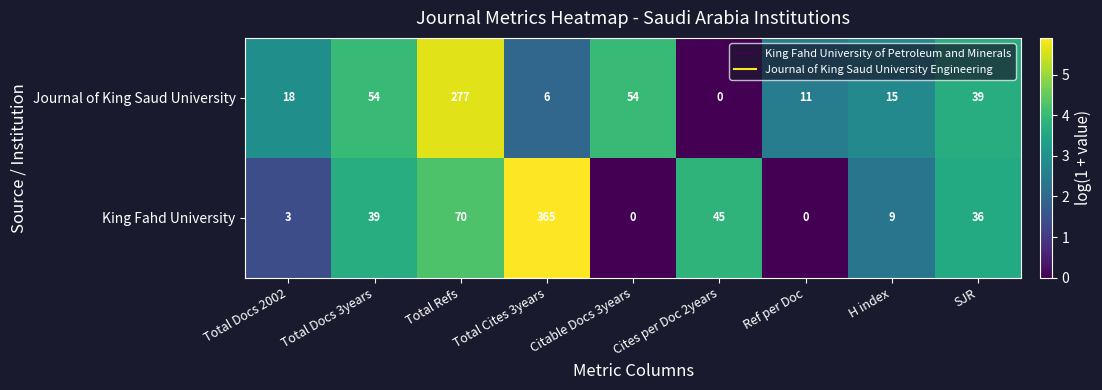

What is the sum of all King Fahd University values?

567